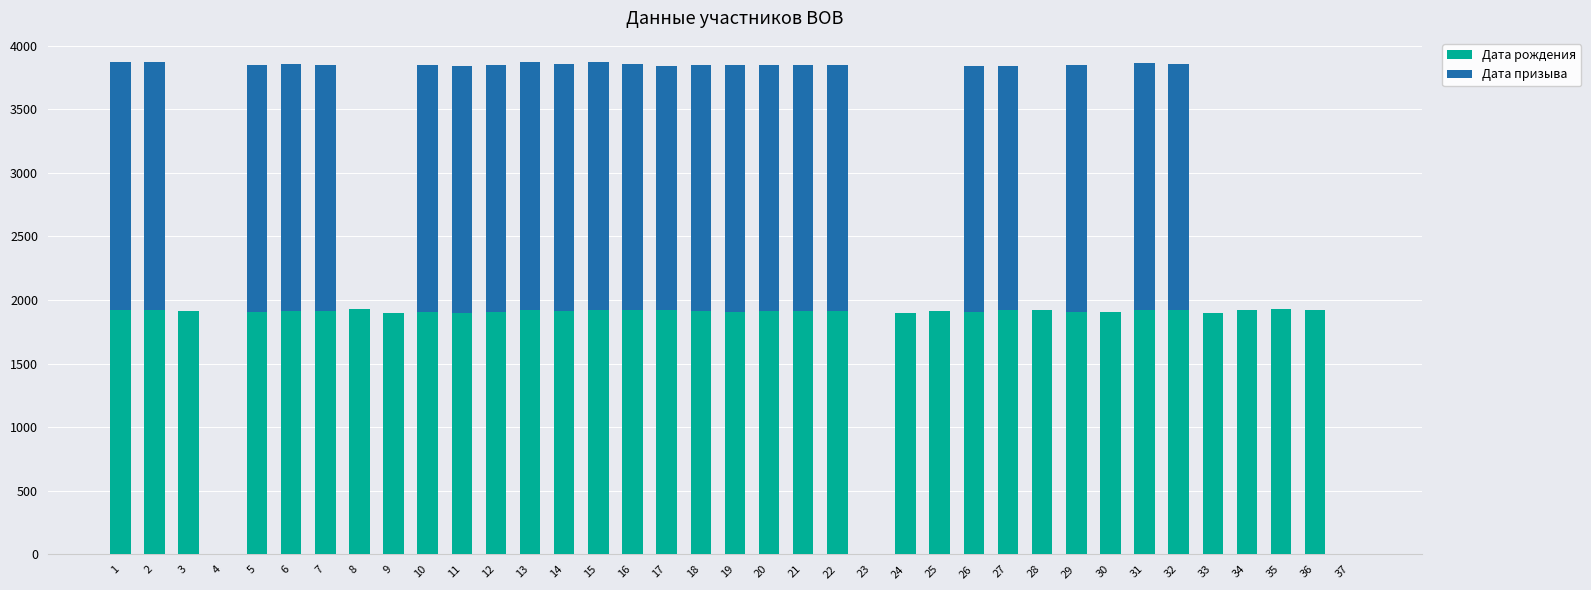

The value of Дата рождения at 28 is 1918. True or false?

True